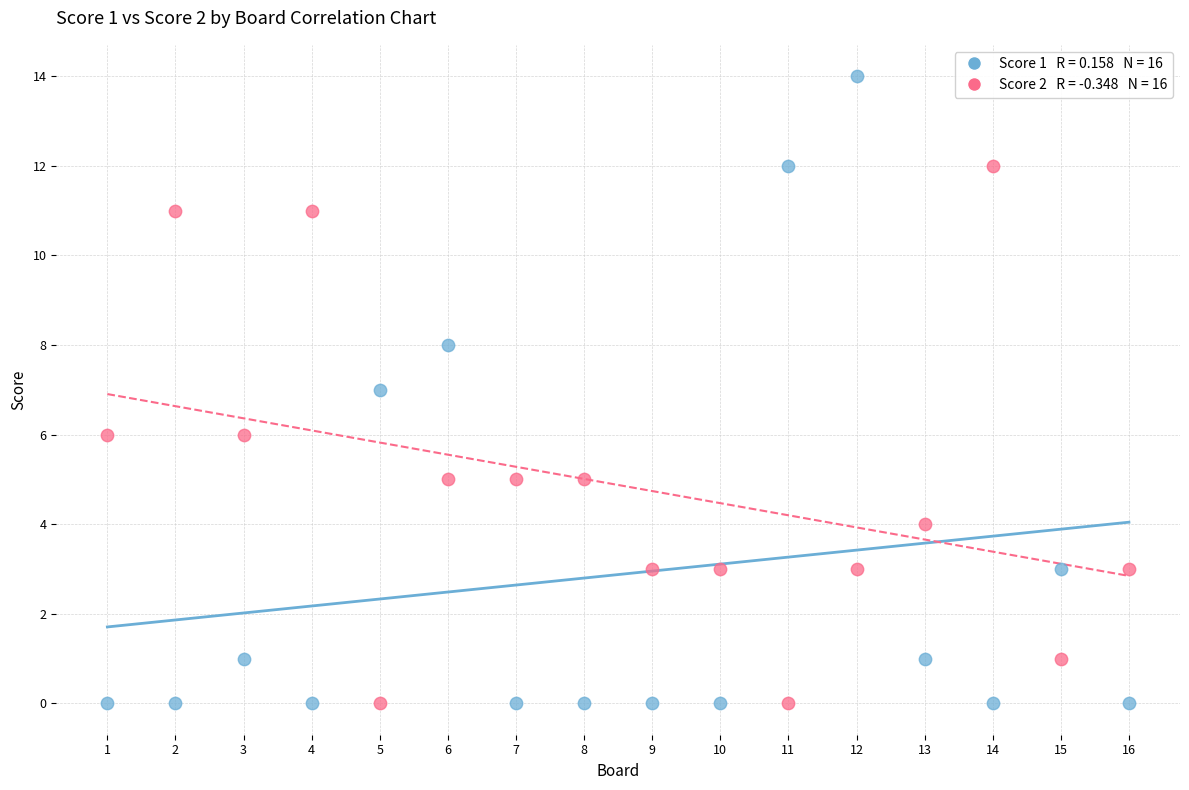

Across all data points, what is the range of Y values (max minus min)?

14